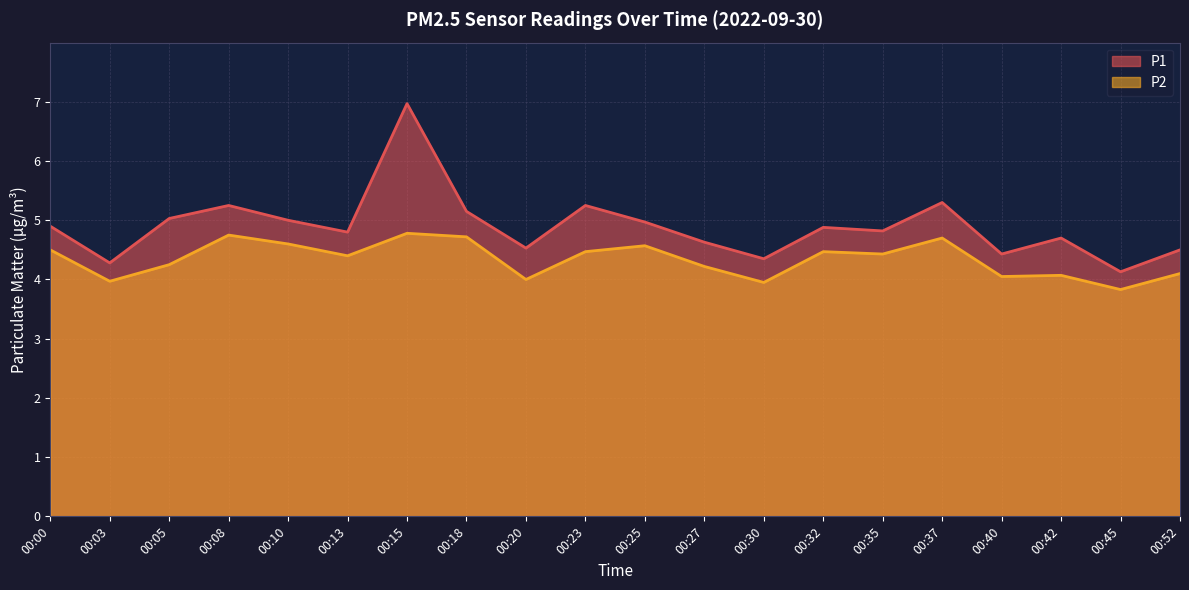

What are all the series names shown in the legend?

P1, P2